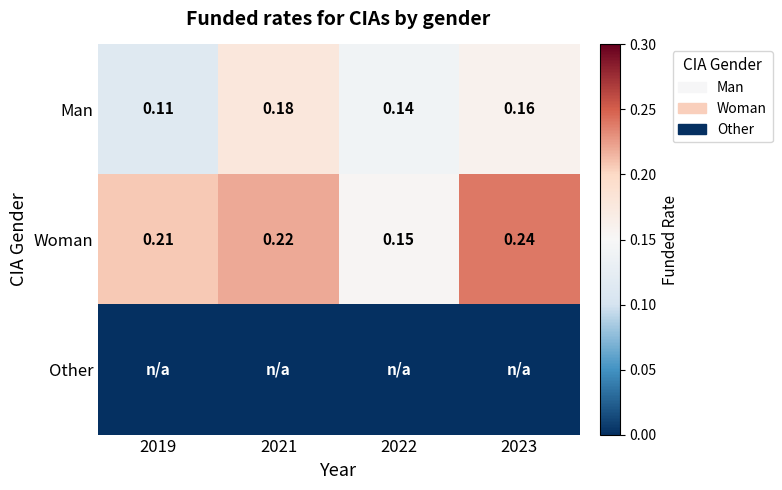

The Man series shows 0.3 at 2023. True or false?

False